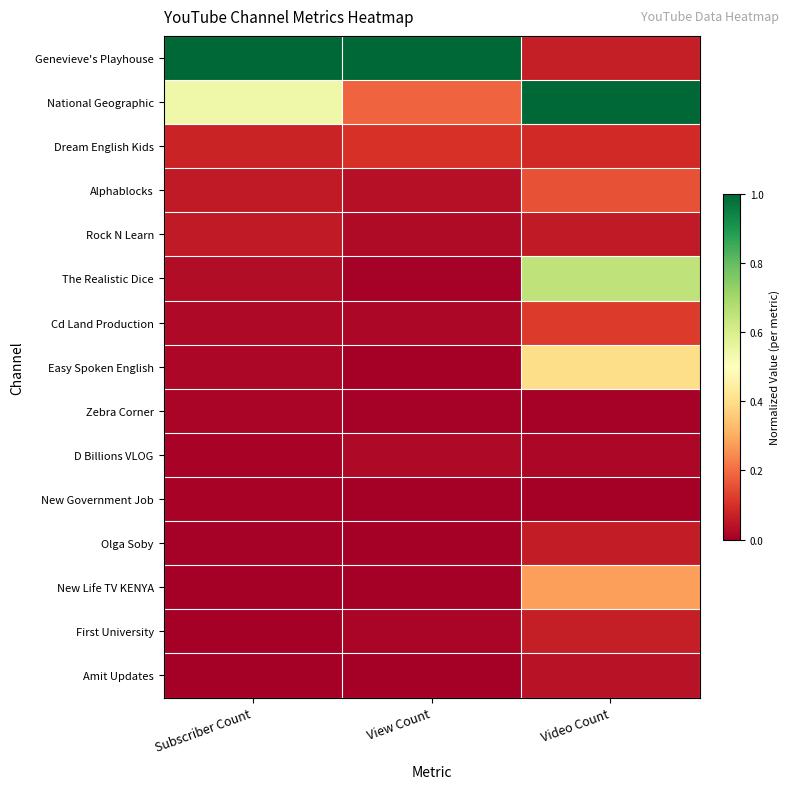

Which label corresponds to the smallest value in the chart?

View Count